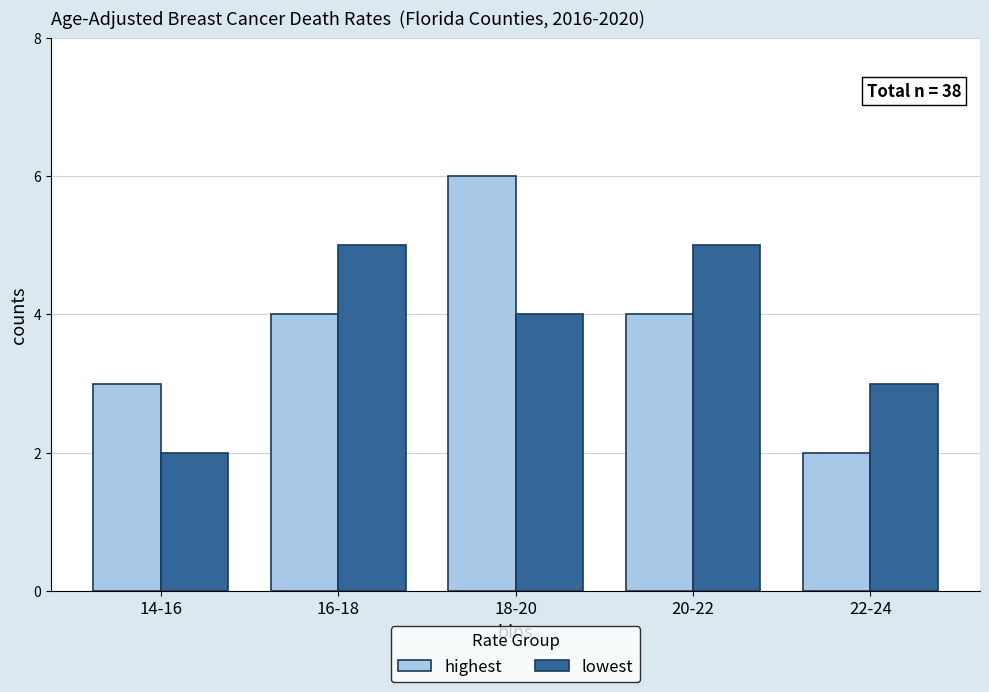

What is the difference between the highest and lowest values at 18-20?

2